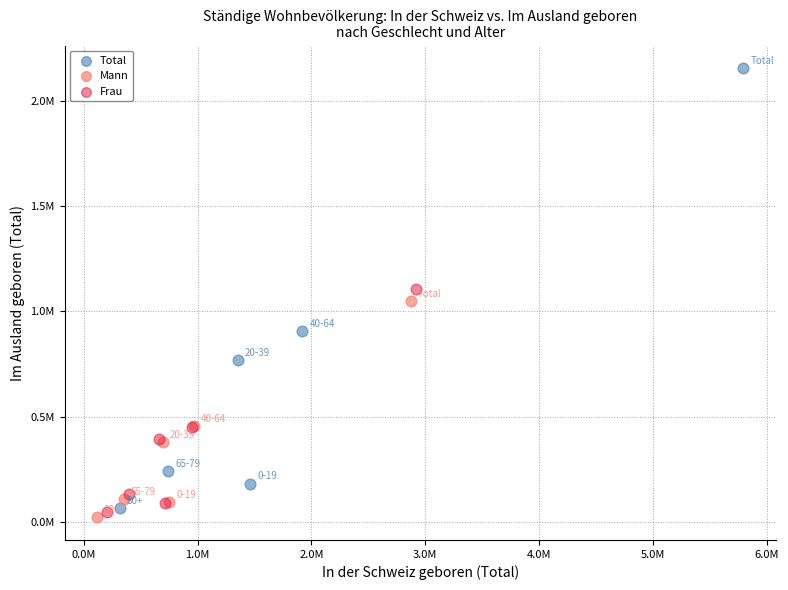

Which series contains the highest Y value?

Total